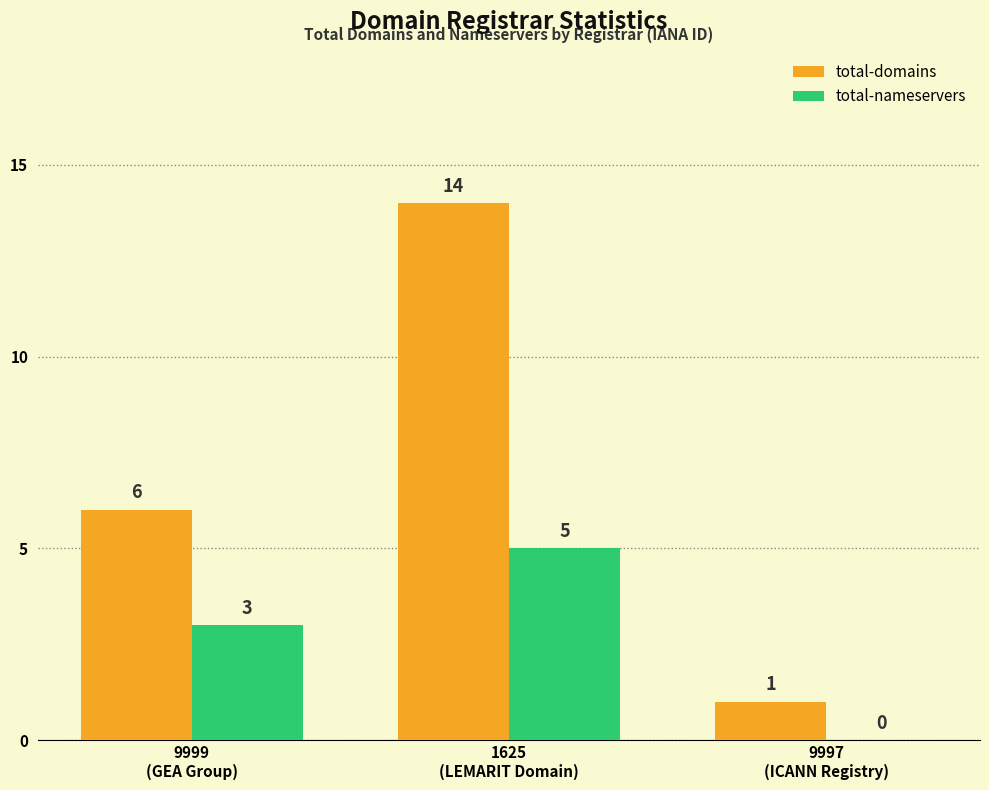

Which series has the largest total across all categories?

total-domains